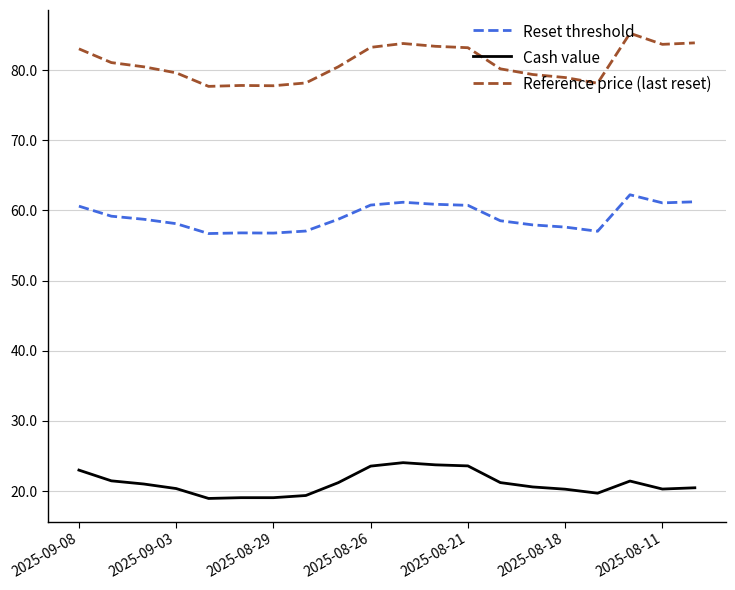

What is the average value of the Reset threshold series?

59.1